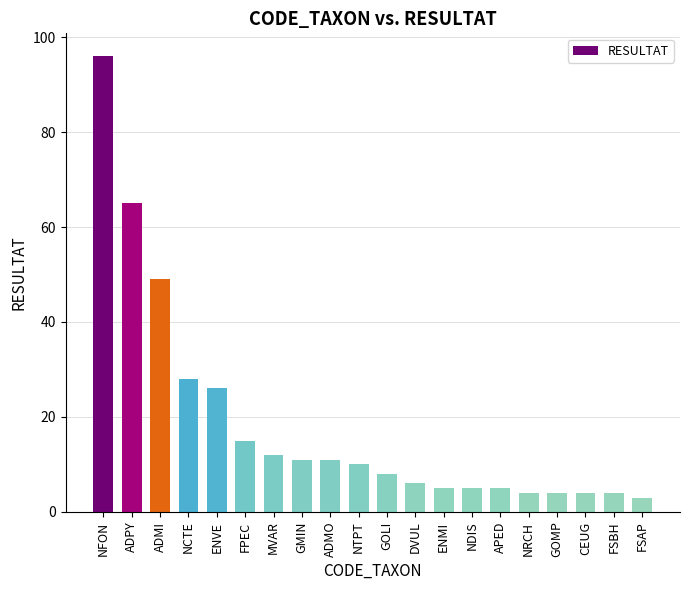

Reading right to left, list all the values displayed in this chart.

3	4	4	4	4	5	5	5	6	8	10	11	11	12	15	26	28	49	65	96